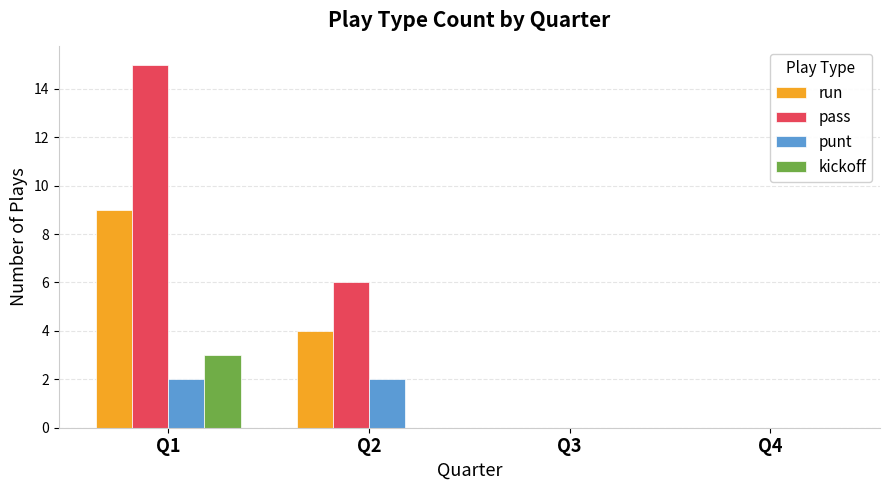

At which category does the chart reach its peak across all series?

Q1